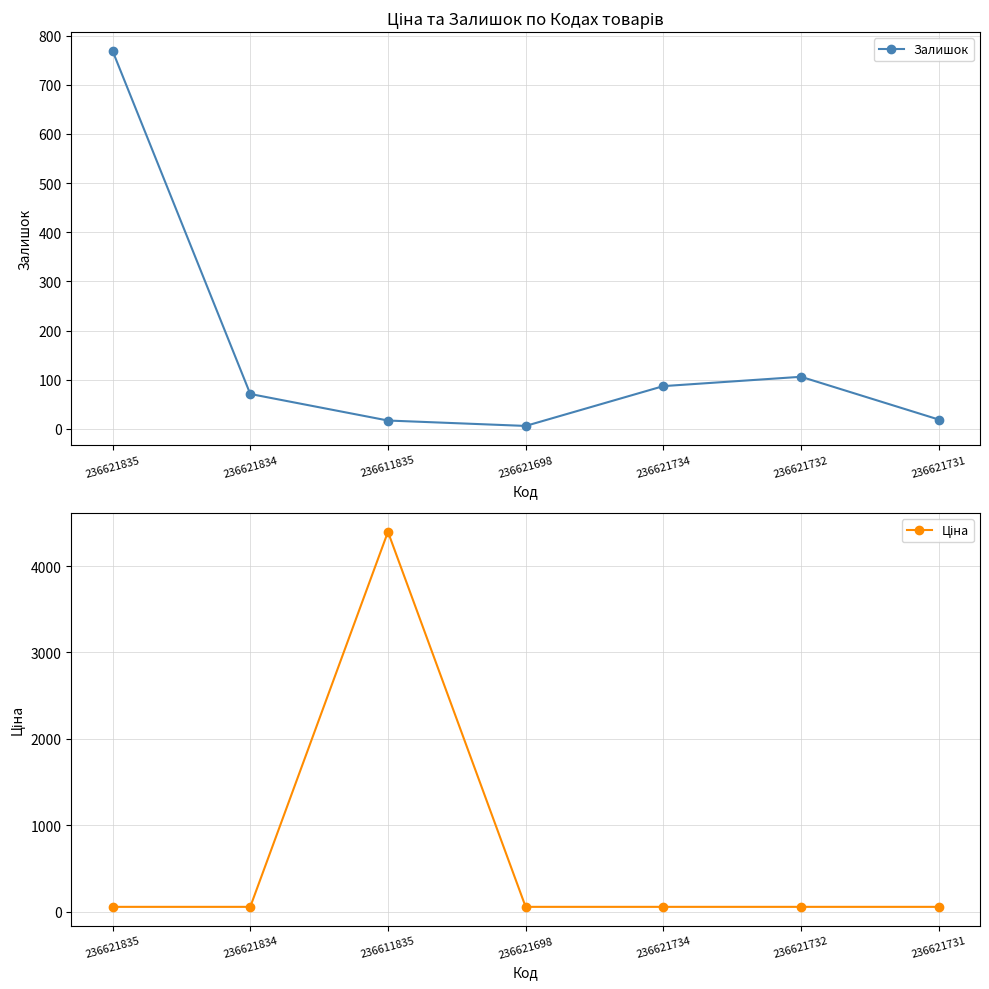

At how many categories does at least one series exceed 439?

2